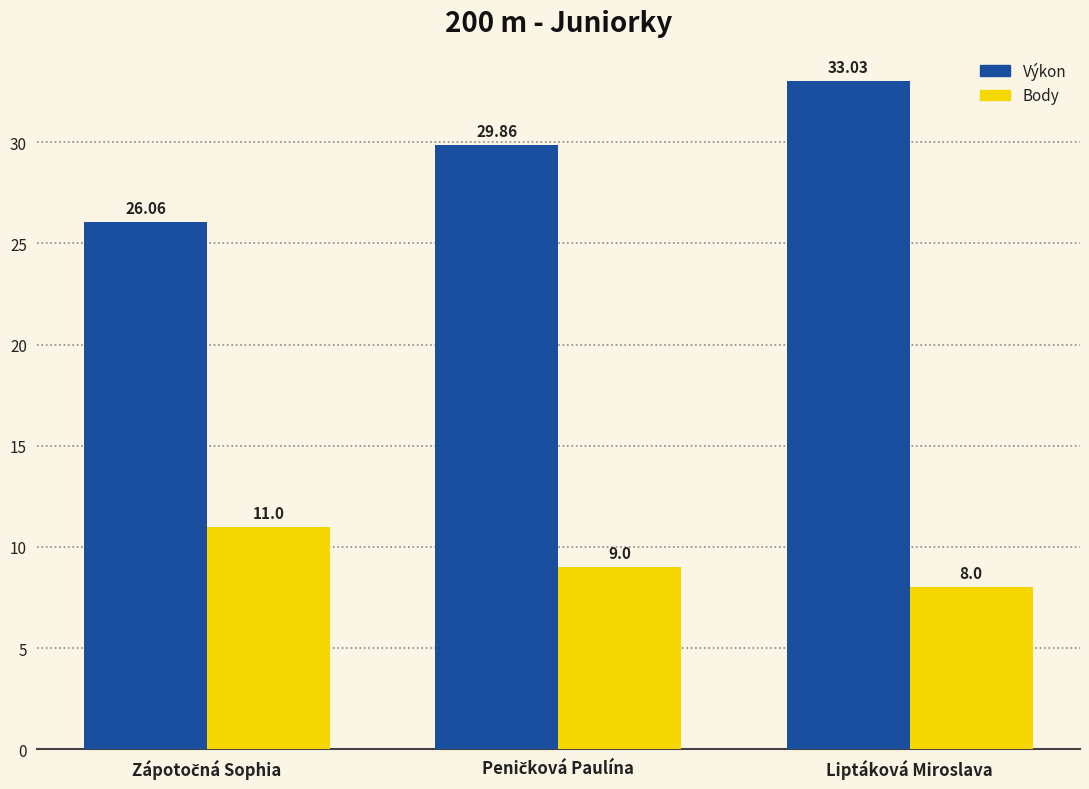

At how many categories does at least one series exceed 17?

3